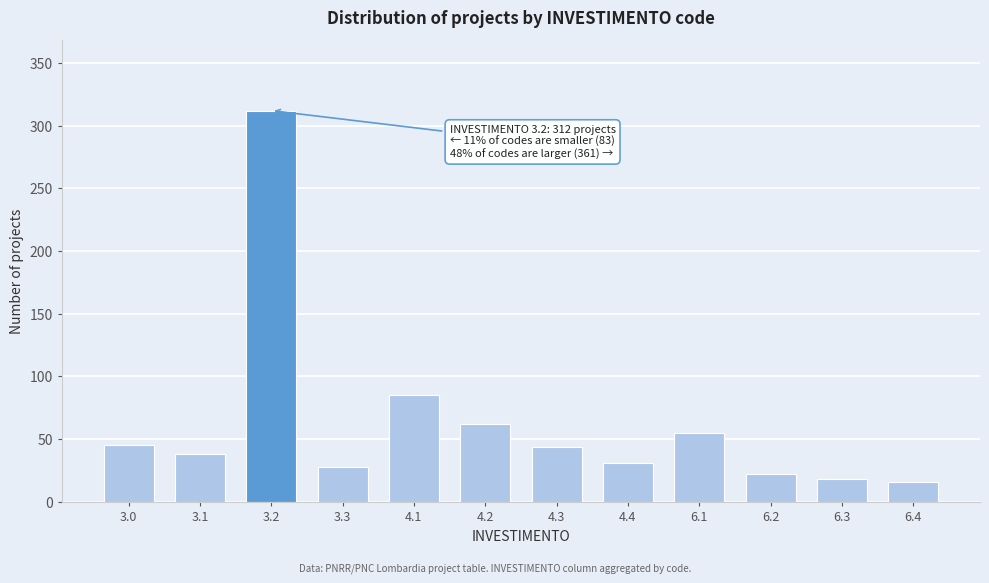

What is the greatest value displayed?

312